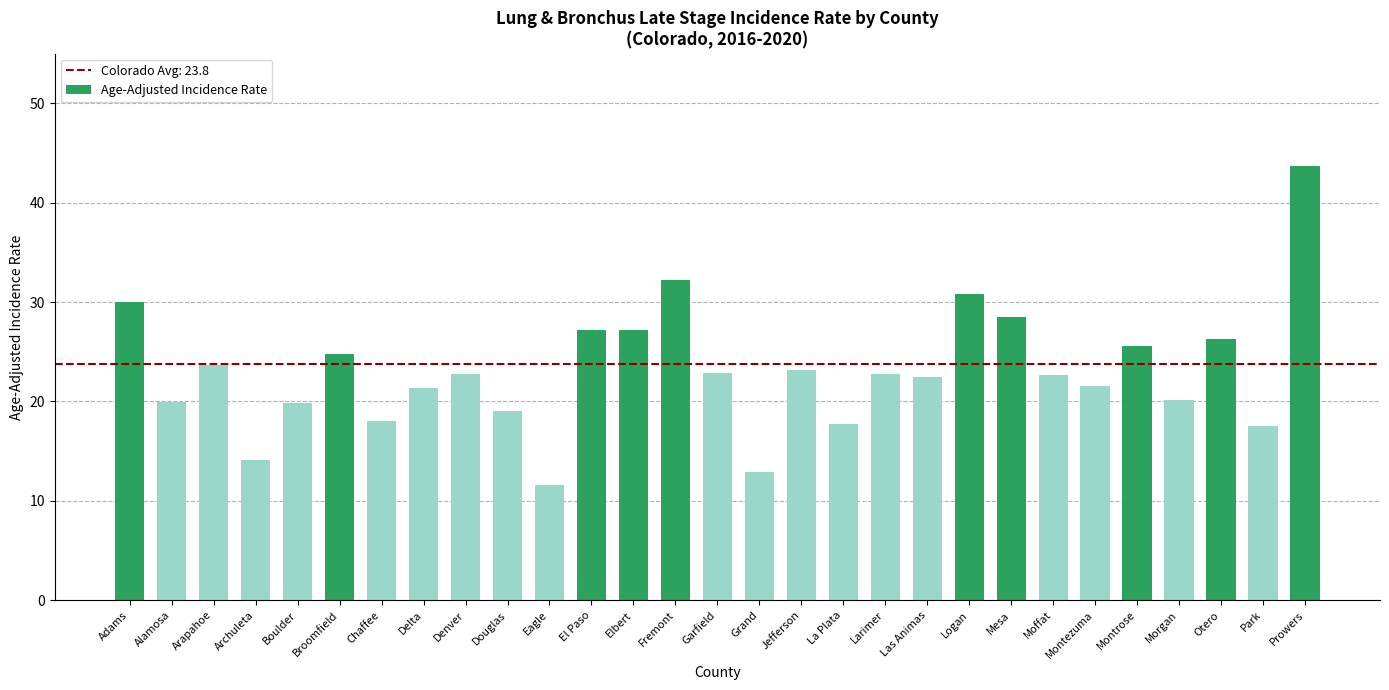

What is the ratio of the value at Park to the value at Delta?

0.8